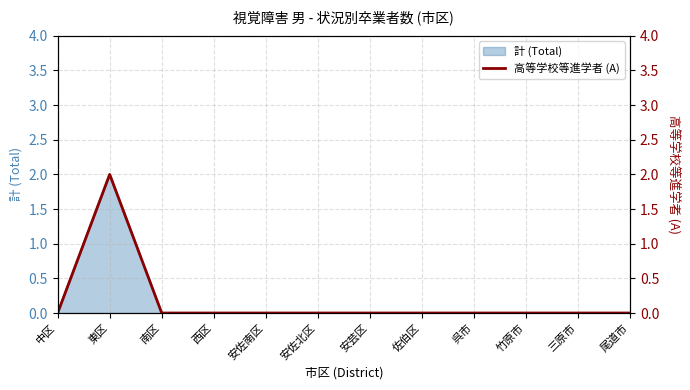

Rank the categories by value from highest to lowest.

東区, 中区, 南区, 西区, 安佐南区, 安佐北区, 安芸区, 佐伯区, 呉市, 竹原市, 三原市, 尾道市